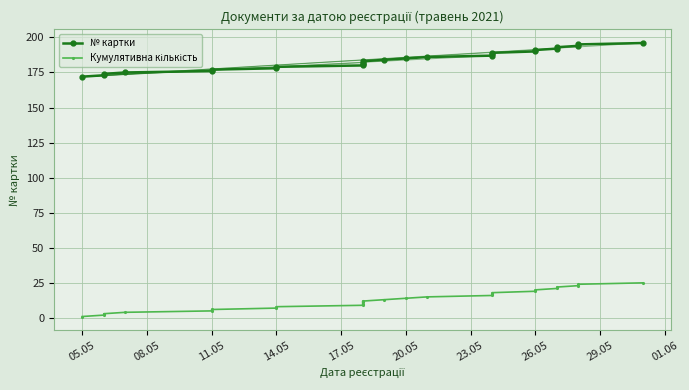

What is the difference between the maximum and second lowest values in the № картки series?

23